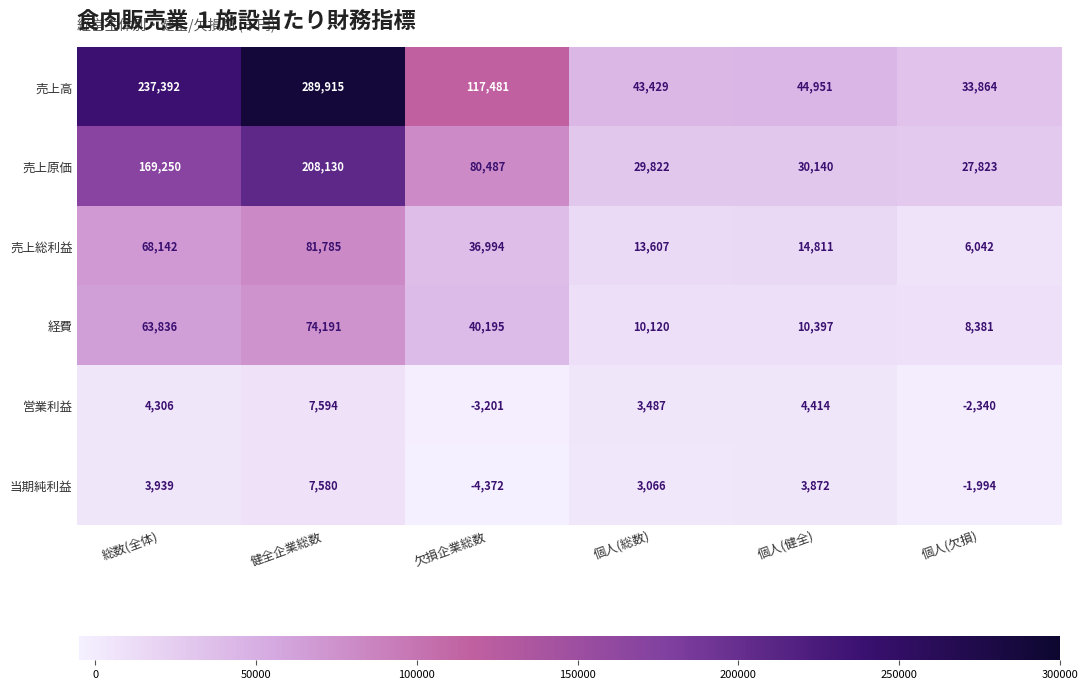

At which category is the sum across all series the highest?

健全企業総数